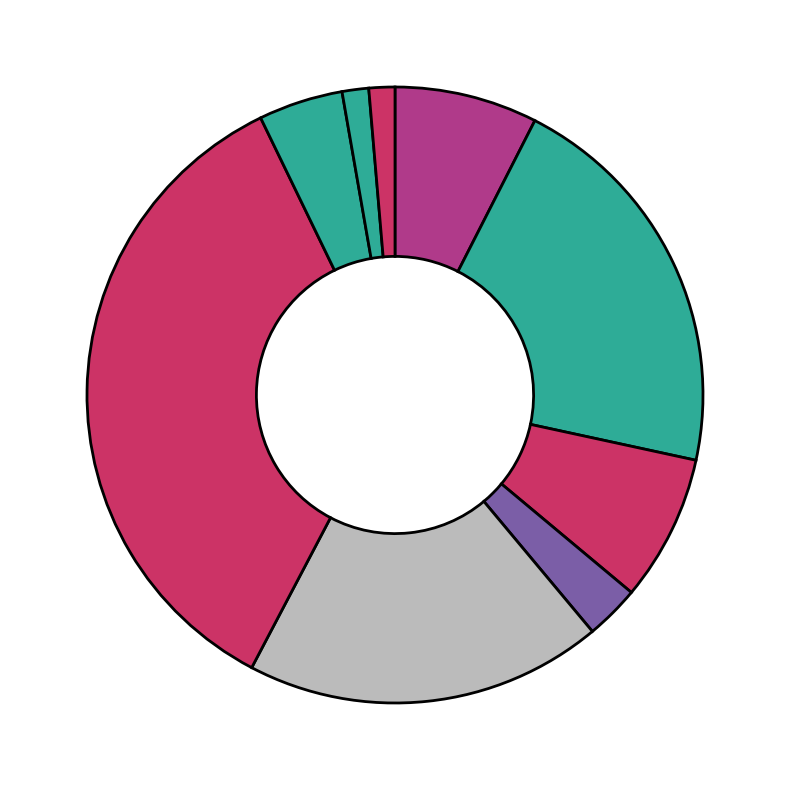

How many segments does this pie chart have?

9